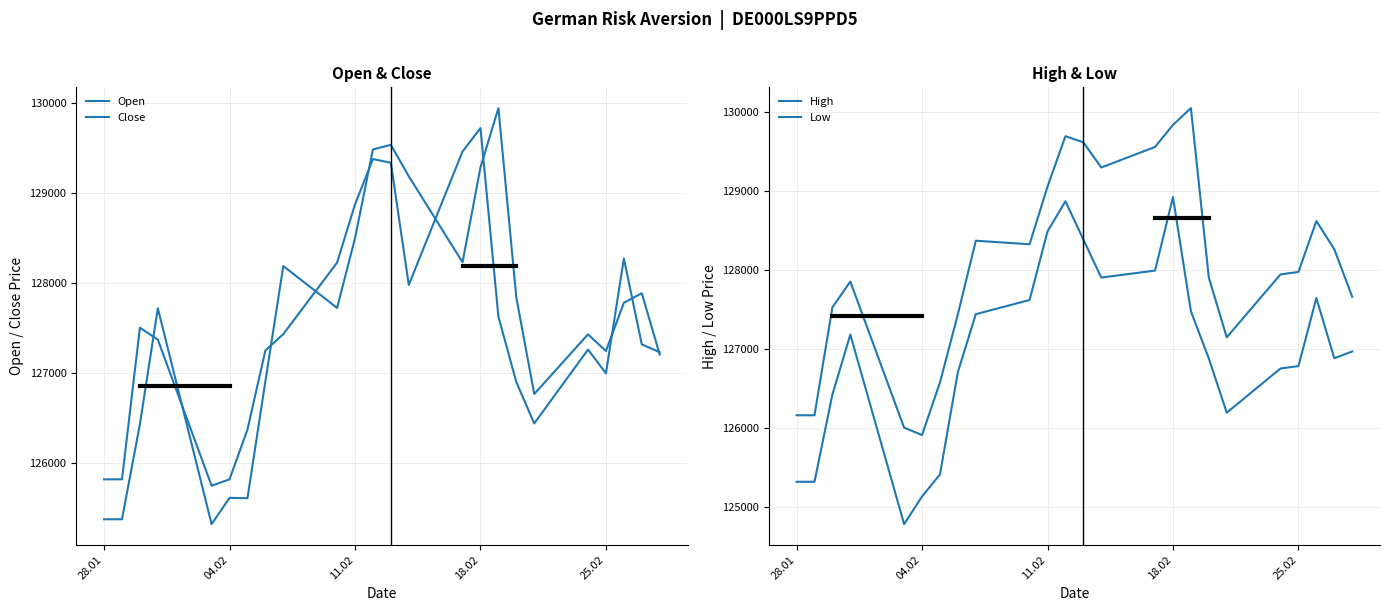

What are all the series names shown in the legend?

Open, Close, High, Low